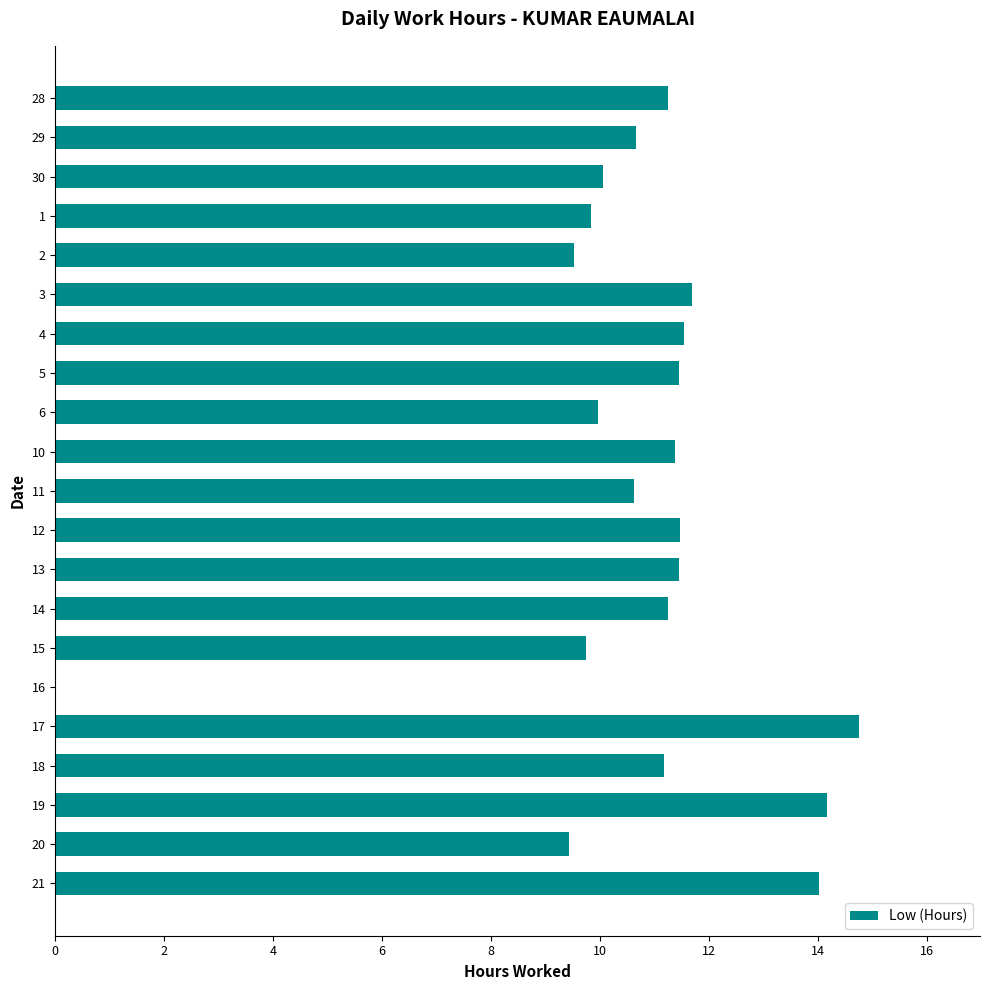

How many distinct data groups are displayed?

1